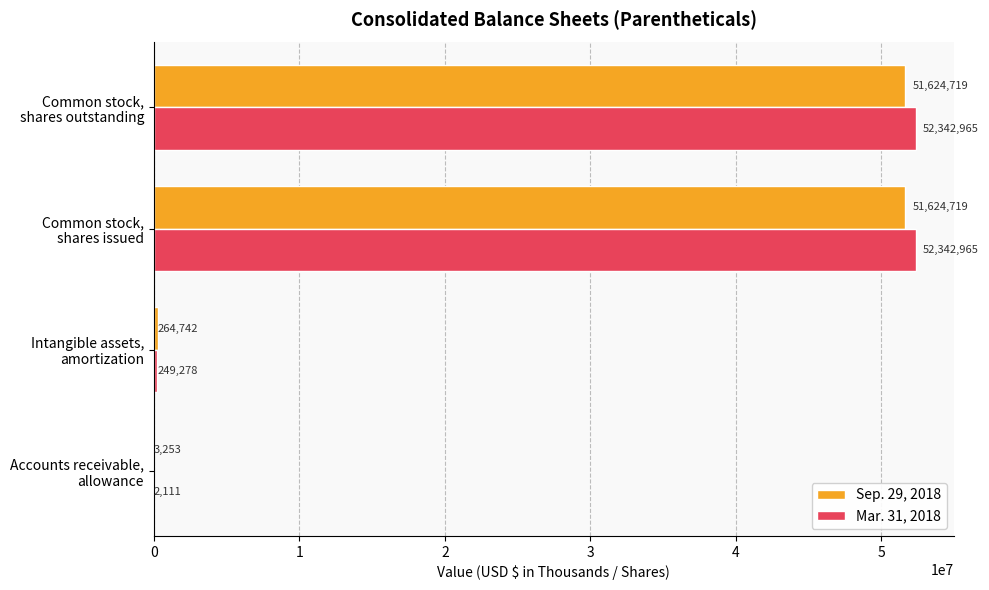

What is the greatest value displayed?

52342965